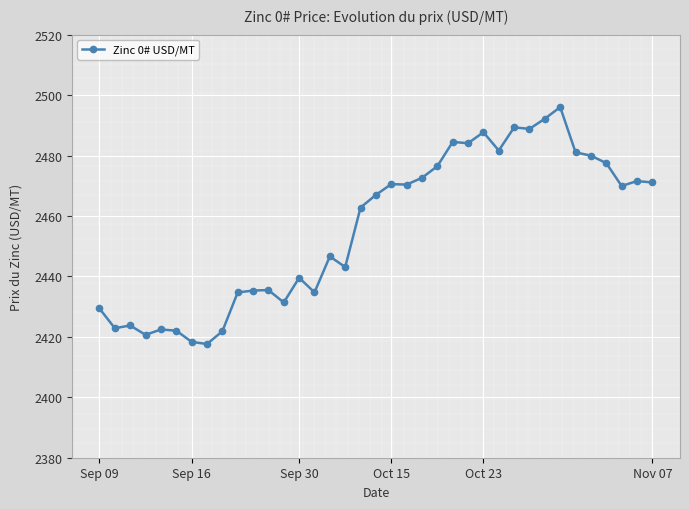

What is the difference between the maximum and minimum values?

78.4